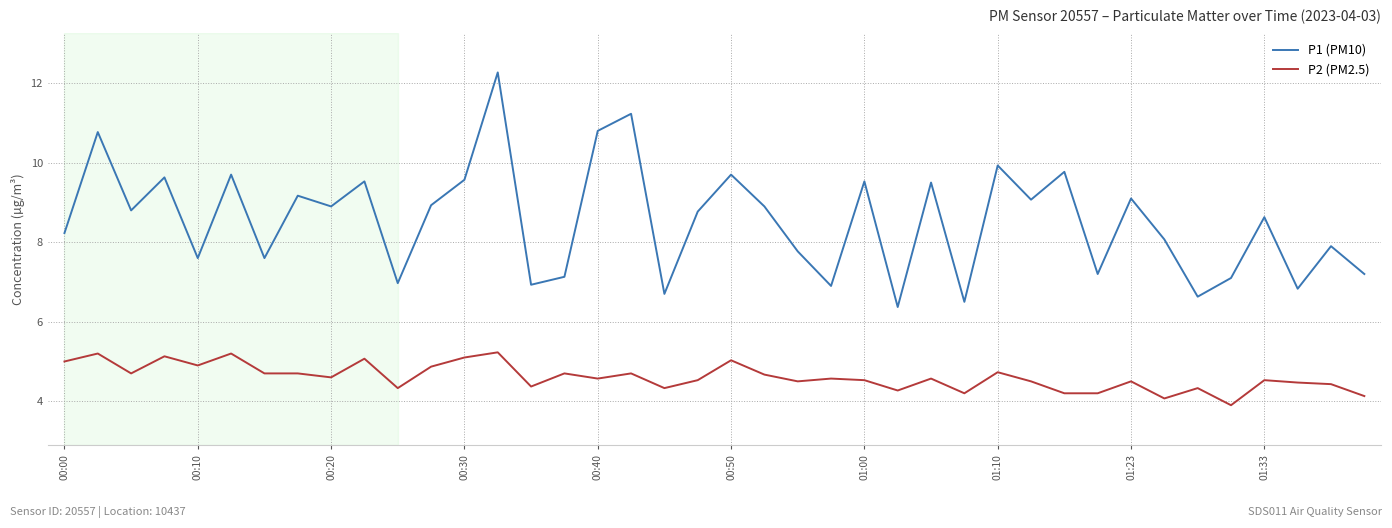

Does the chart have visible grid lines?

Yes